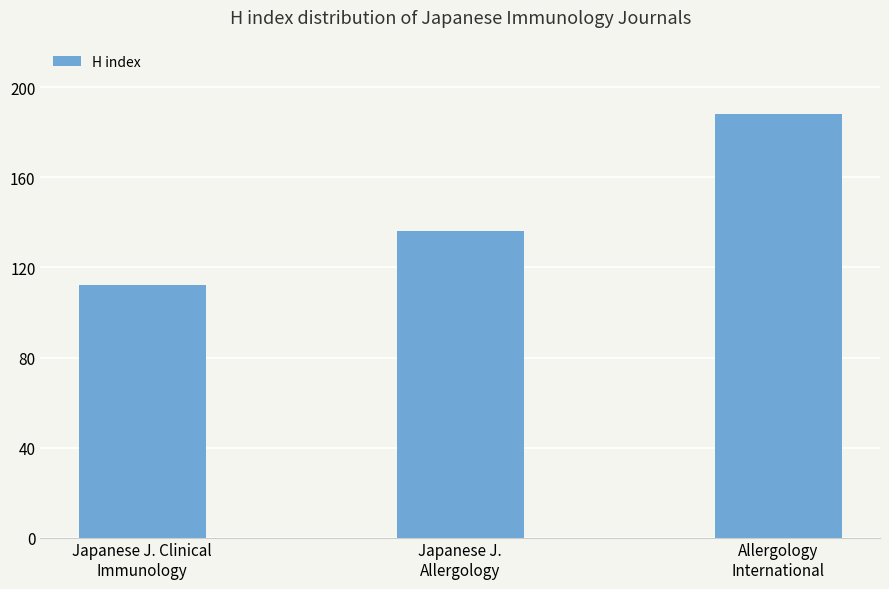

What is the difference between the maximum and second lowest values?

52